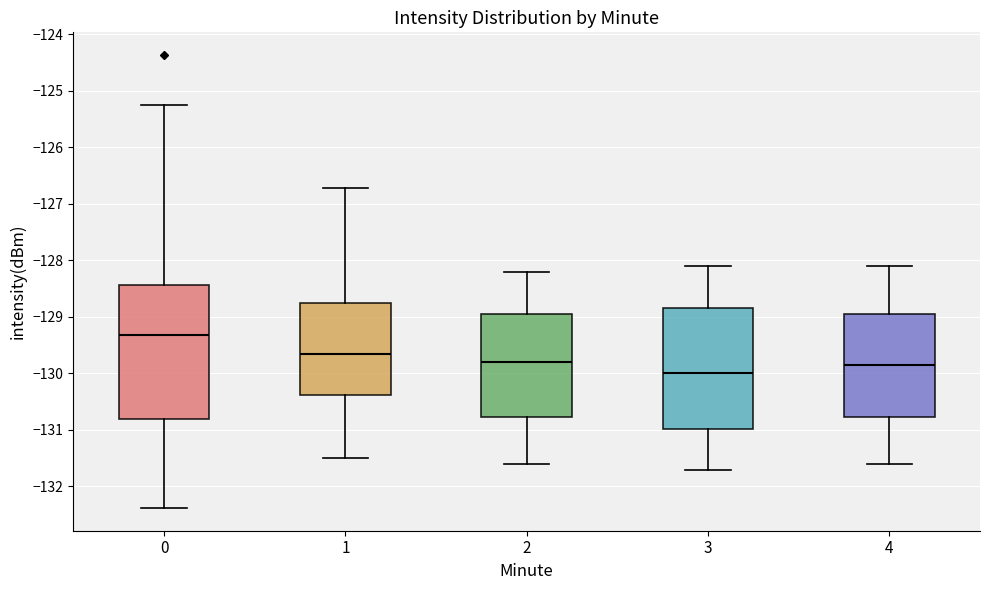

Reading left to right, transcribe this box plot: for each box, give where its median line is, the range the box spans, and where its two whiskers end, as read against the y-axis. The values are not printed on the chart, so give them approximately, as read against the axis.

0: median -129.3, box -130.8 to -128.4, whiskers -132.4 to -125.2
1: median -129.6, box -130.4 to -128.8, whiskers -131.5 to -126.7
2: median -129.8, box -130.8 to -128.9, whiskers -131.6 to -128.2
3: median -130.0, box -131.0 to -128.8, whiskers -131.7 to -128.1
4: median -129.8, box -130.8 to -128.9, whiskers -131.6 to -128.1